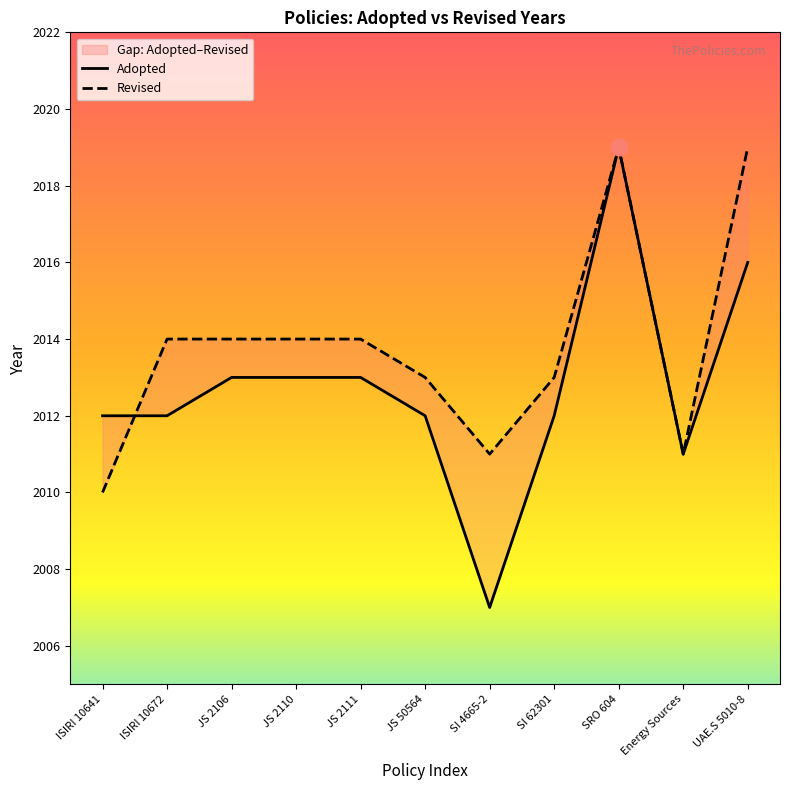

True or false: Adopted has more than 2 points higher than both neighbors.

False